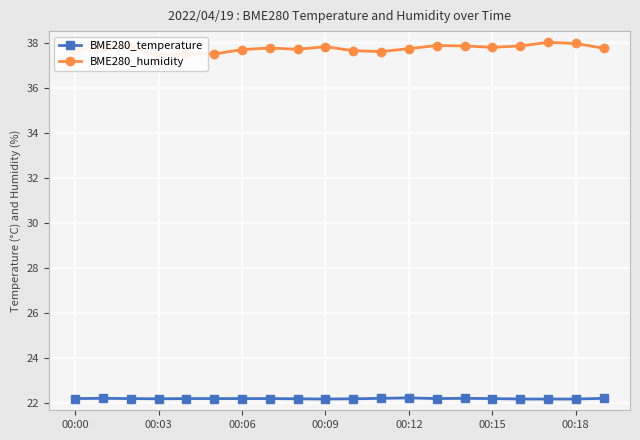

What is the difference between the maximum and minimum values in the BME280_humidity series?

0.6